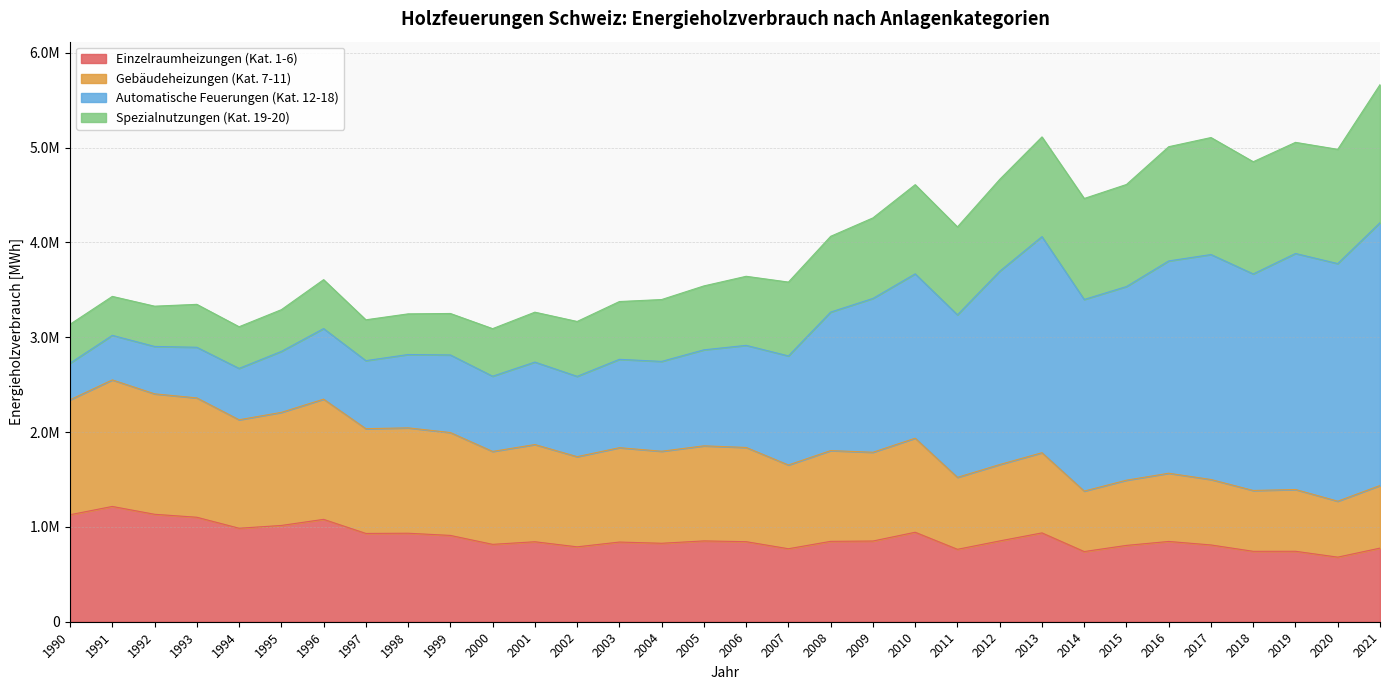

Does the chart have visible grid lines?

Yes